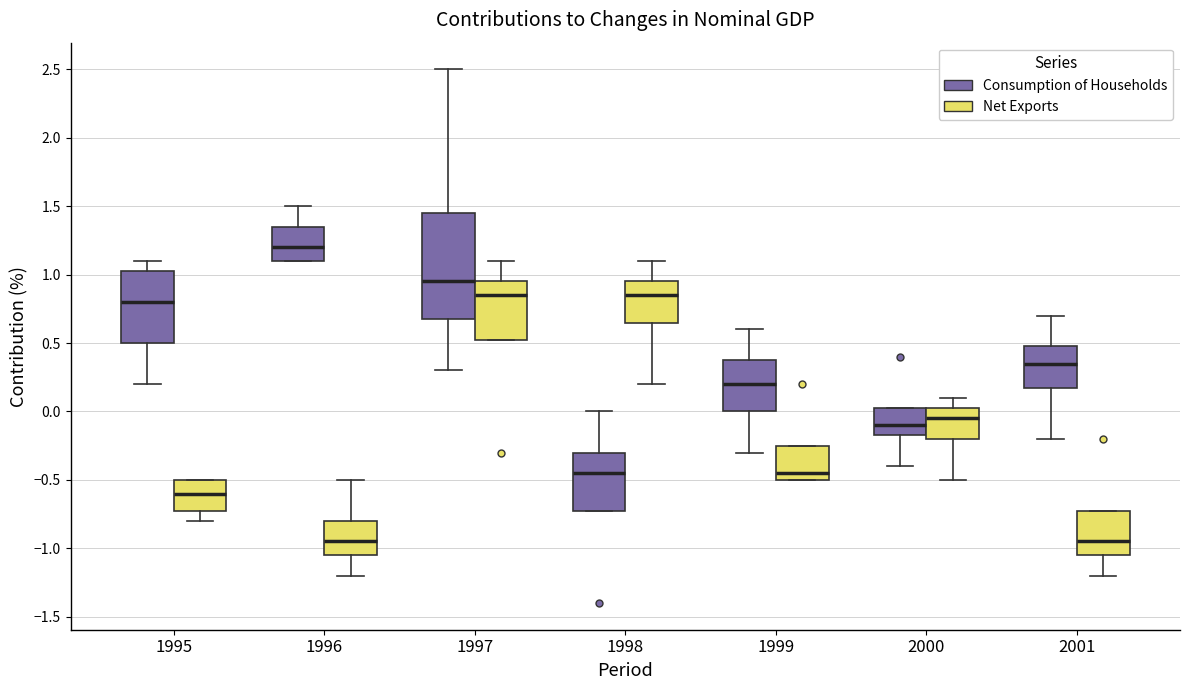

Which box is the tallest, from its lower edge to its upper edge?

1997 (Consumption of Households)